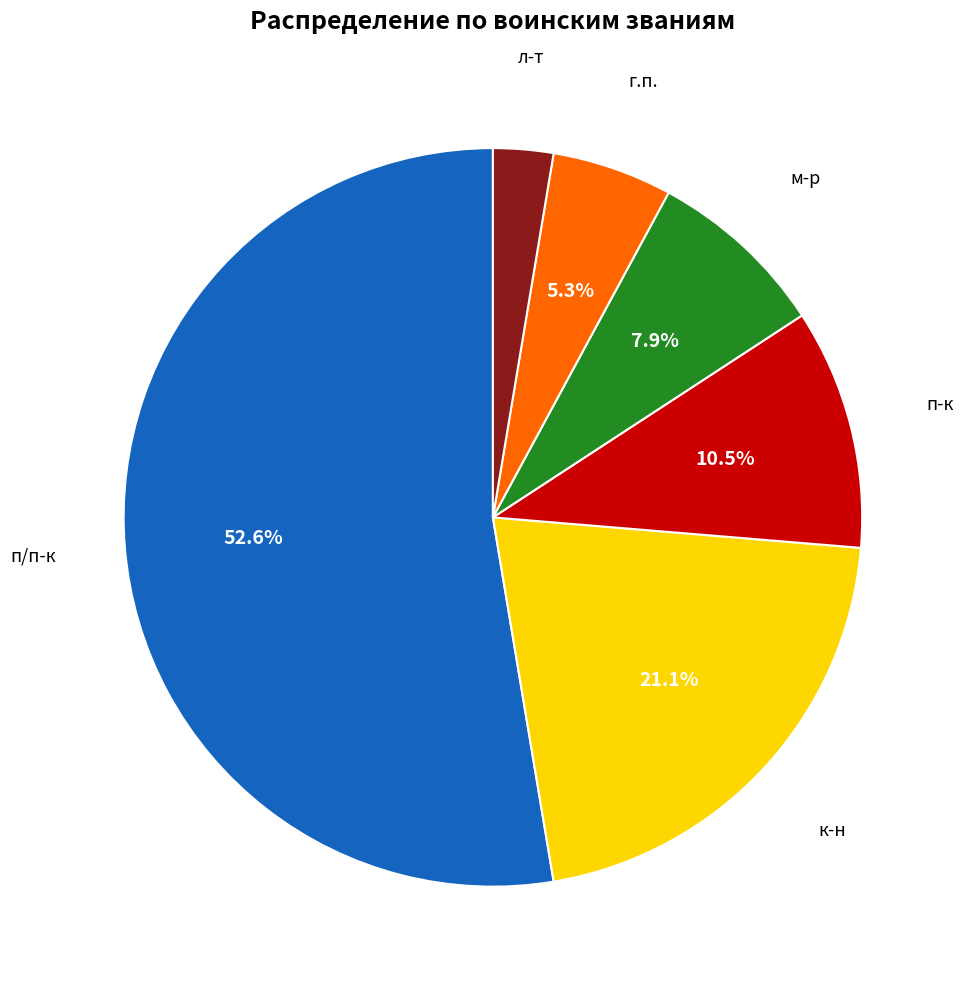

Is there any slice that represents more than half of the pie?

Yes